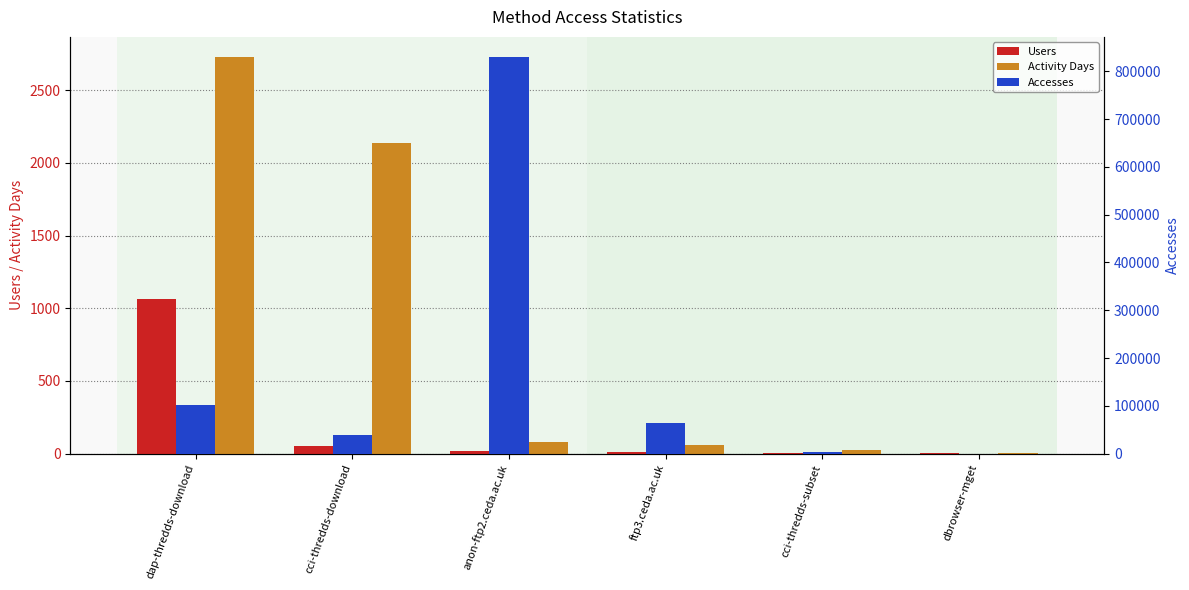

How many bars are there in total?

18